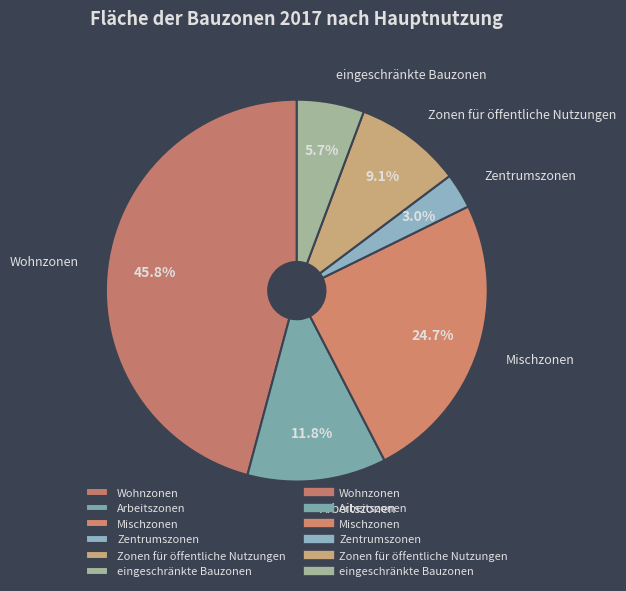

Which slice is the largest?

Wohnzonen